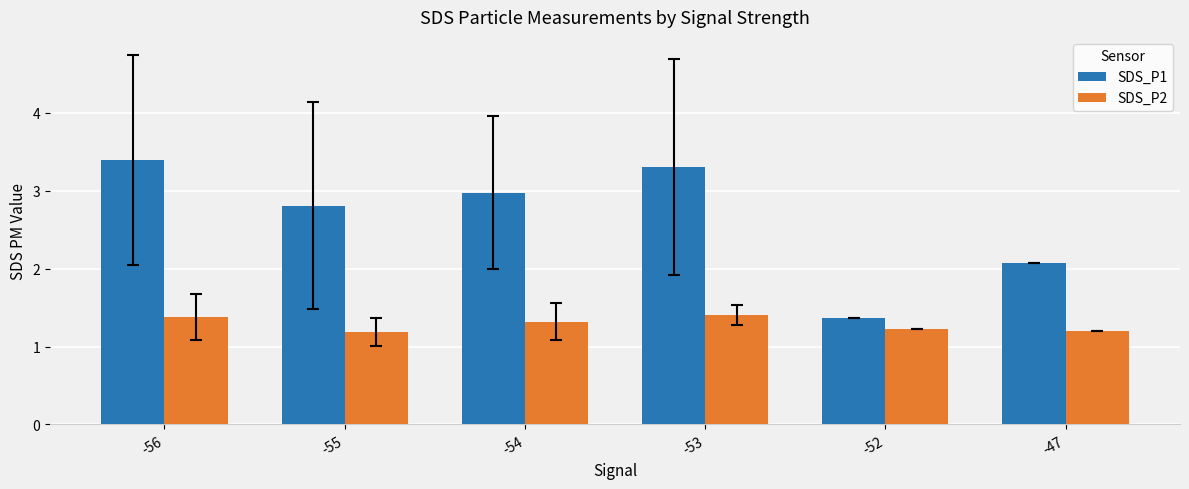

What is the spread (max minus min) of values at -55?

1.6